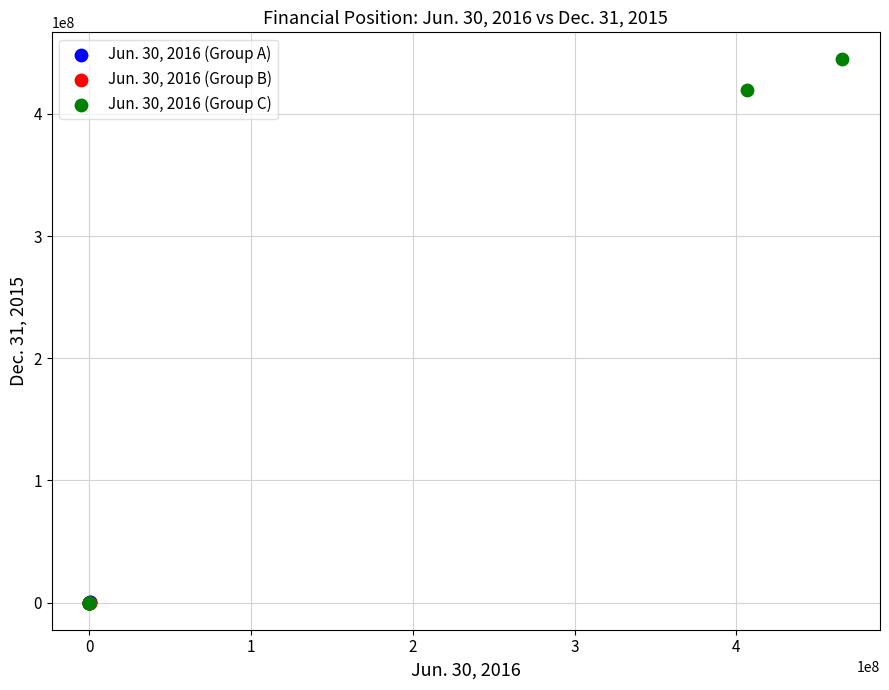

What are all the series names shown in the legend?

Jun. 30, 2016 (Group A), Jun. 30, 2016 (Group B), Jun. 30, 2016 (Group C)